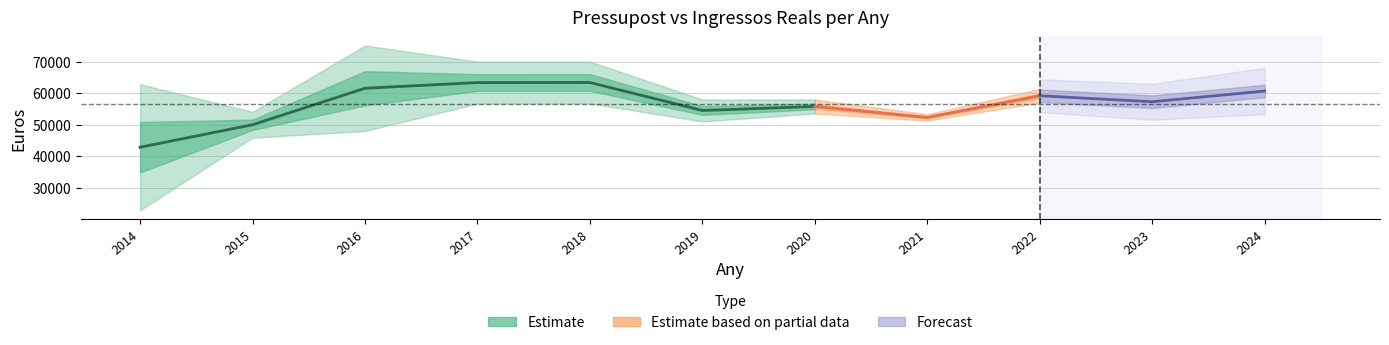

The value of Ingressos Reals at 2021 is 53347.8. True or false?

True